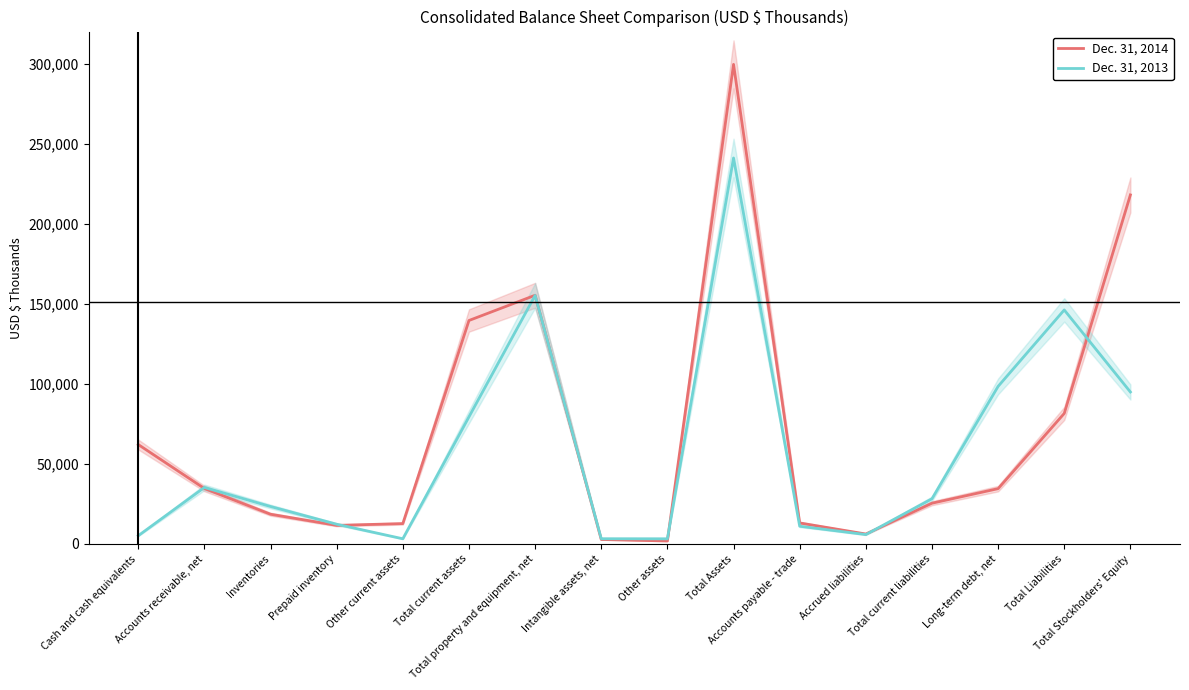

What value does the Dec. 31, 2014 series have at Accounts payable - trade, to the nearest 100?

13100